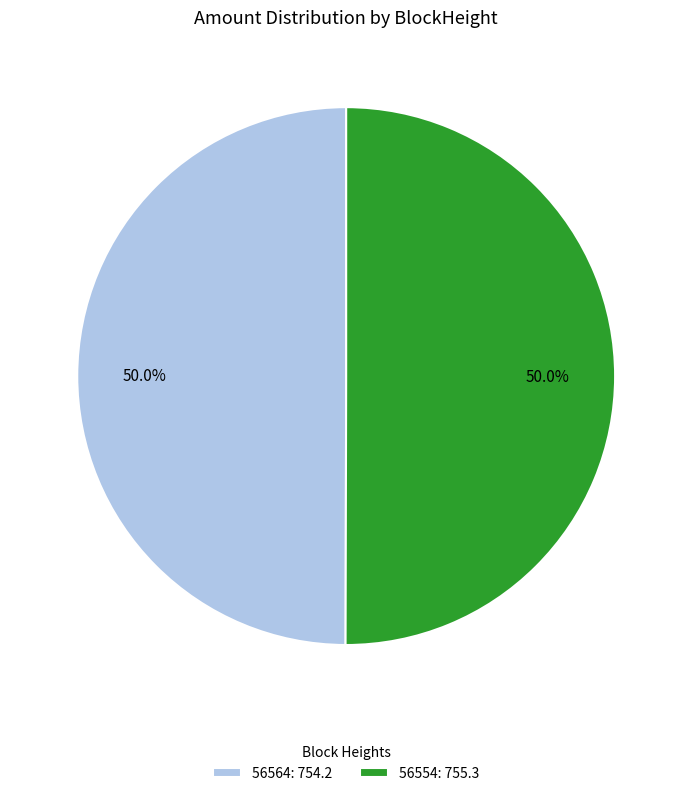

To the nearest percent, what percentage of the pie is 56554?

50%